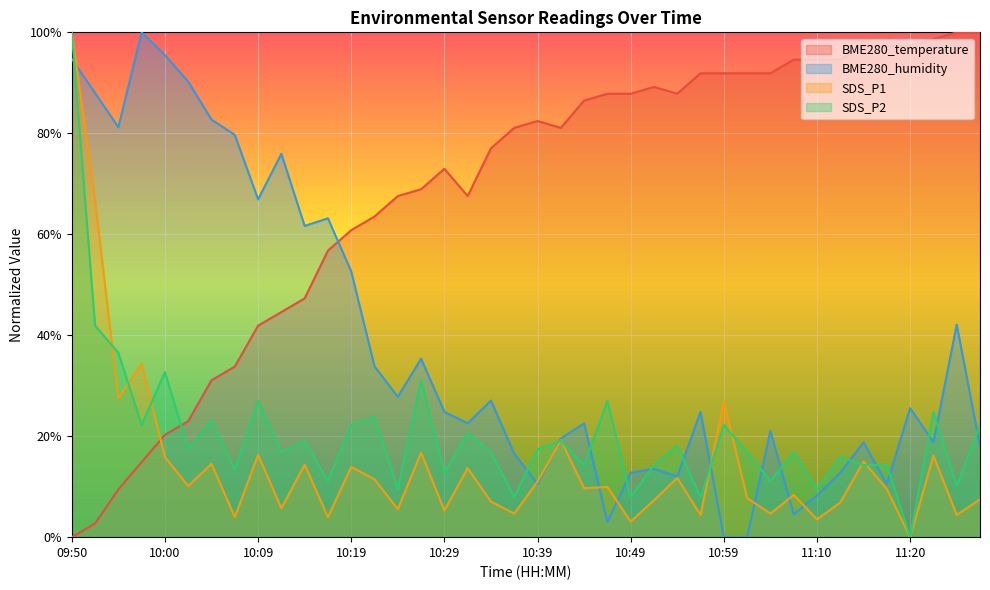

How many lines are shown in the chart?

4